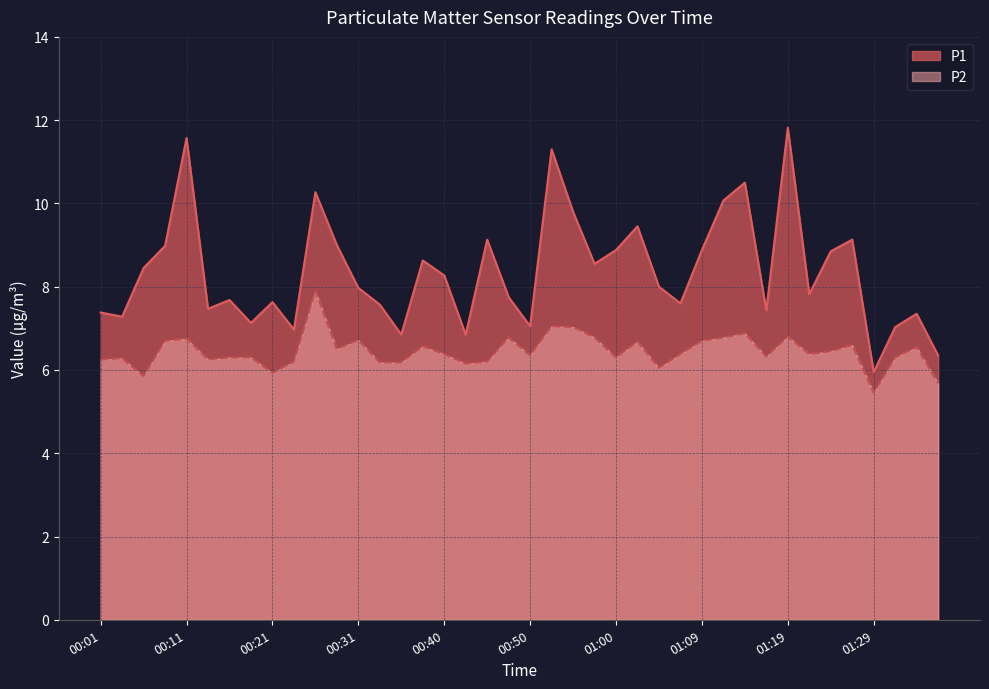

Which series has the widest spread of values?

P1